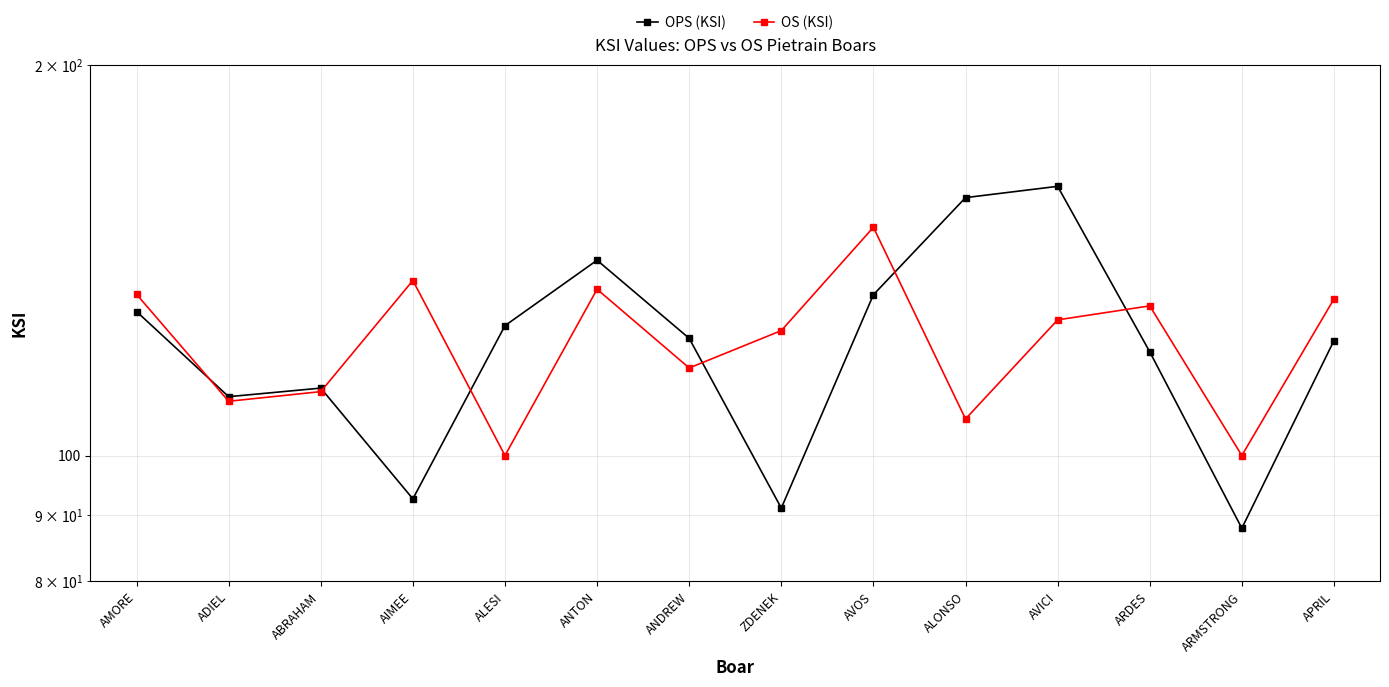

What is the label of the 5th point from the right?

ALONSO